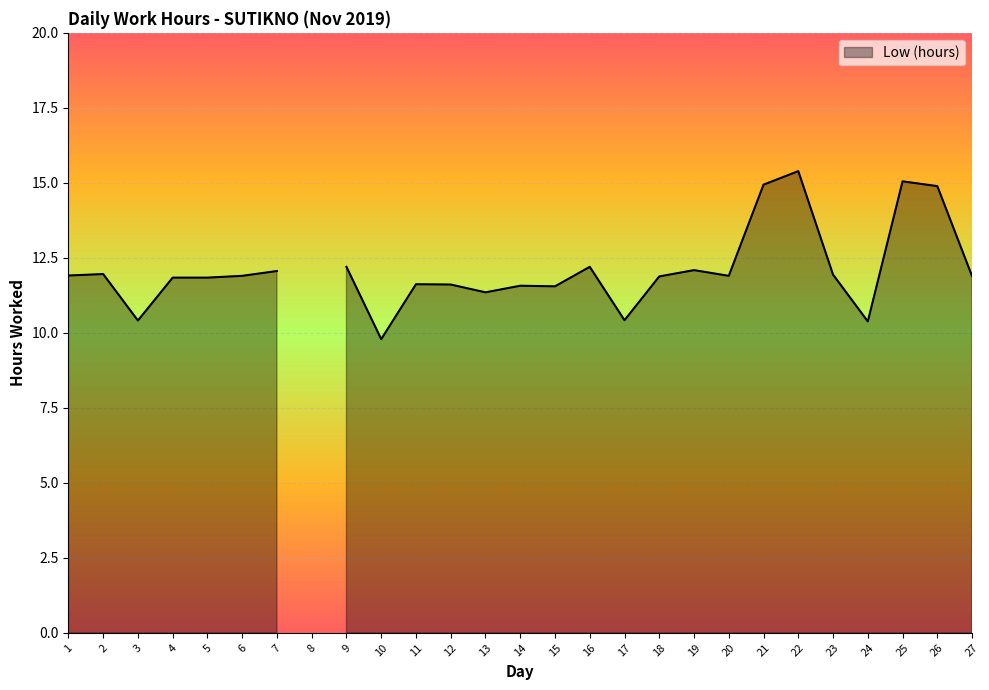

True or false: the data shows 11.6 at 14.

True